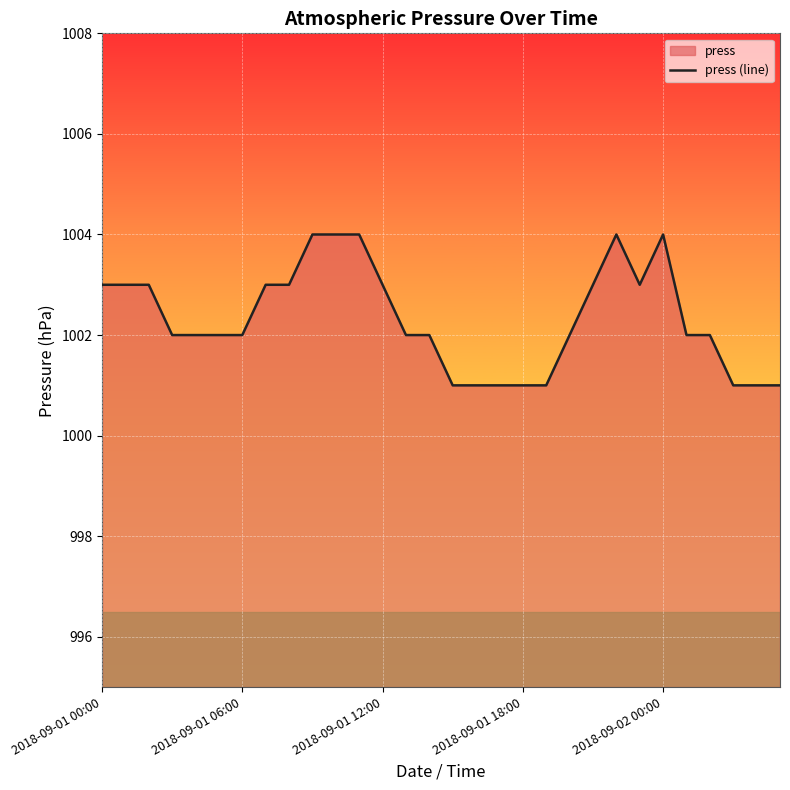

Count the values in the range 1001 to 1003.

25